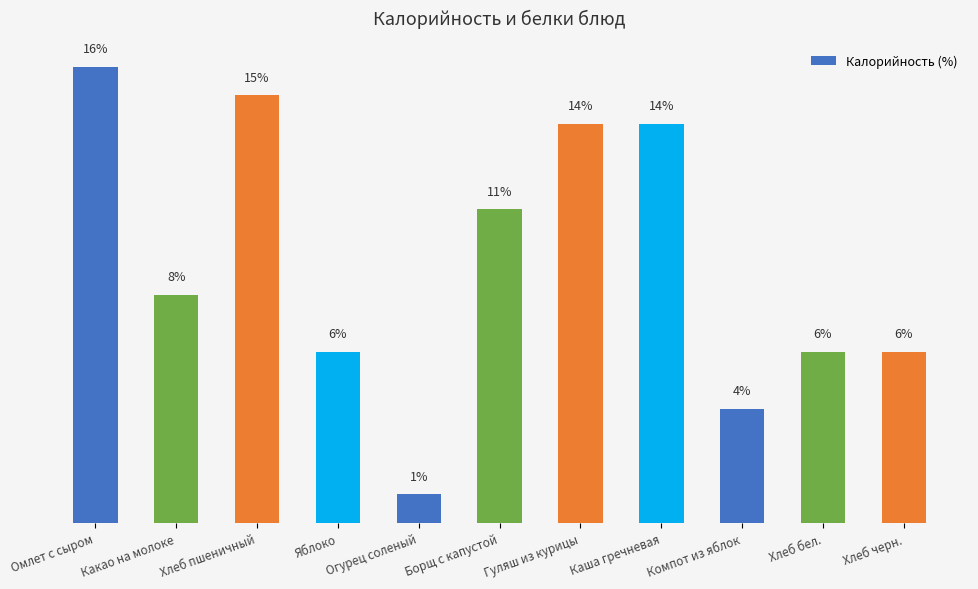

What is the label of the 9th bar from the right?

Хлеб пшеничный